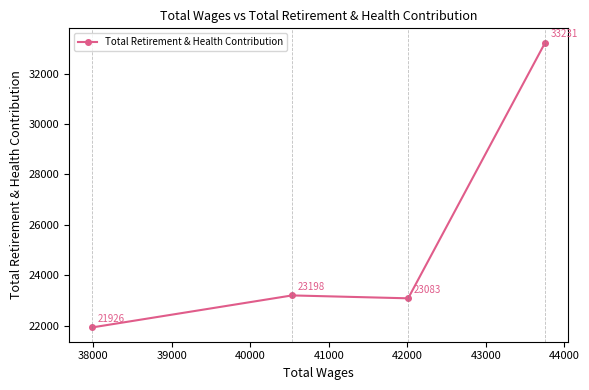

Reading left to right, extract all data points from this chart.

21926	23198	23083	33231